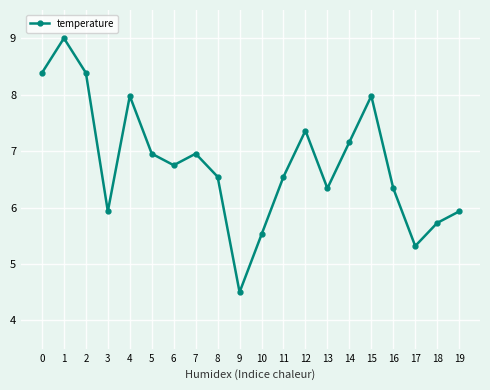

What is the change in value from 10 to 16?

+0.8